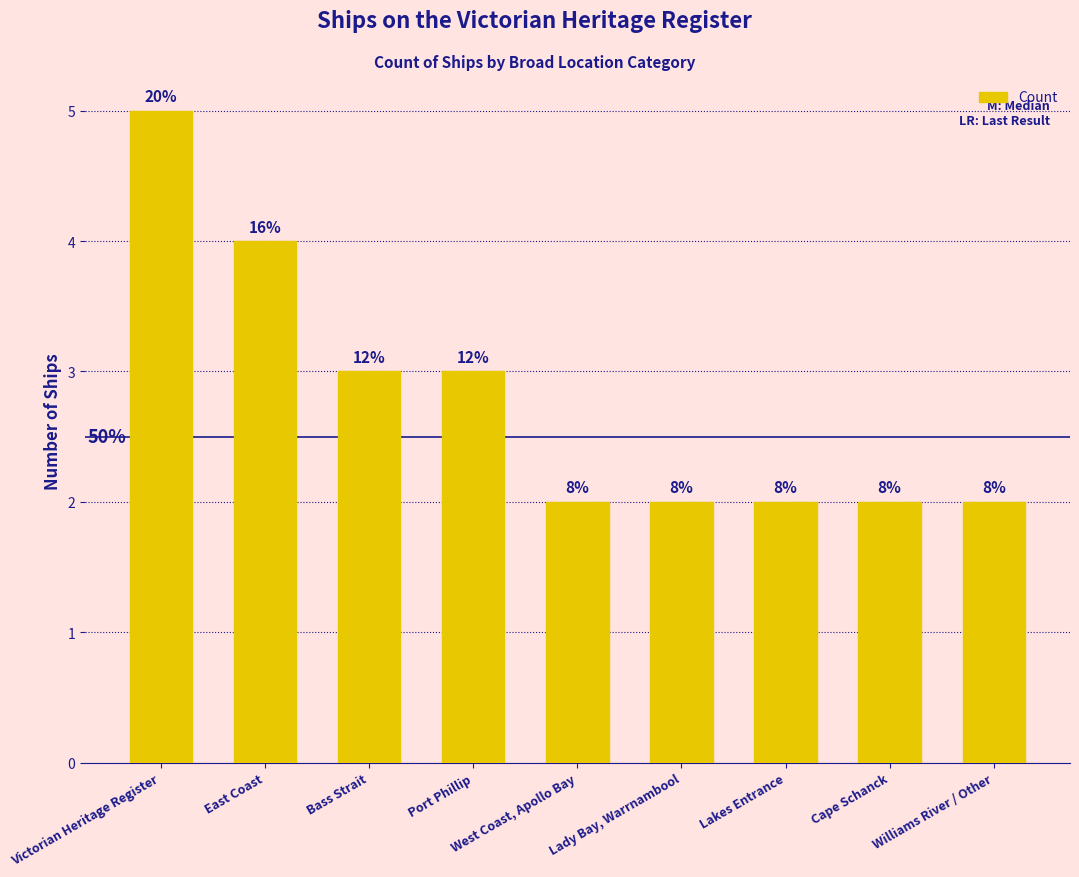

Which has a higher value, East Coast or Port Phillip?

East Coast